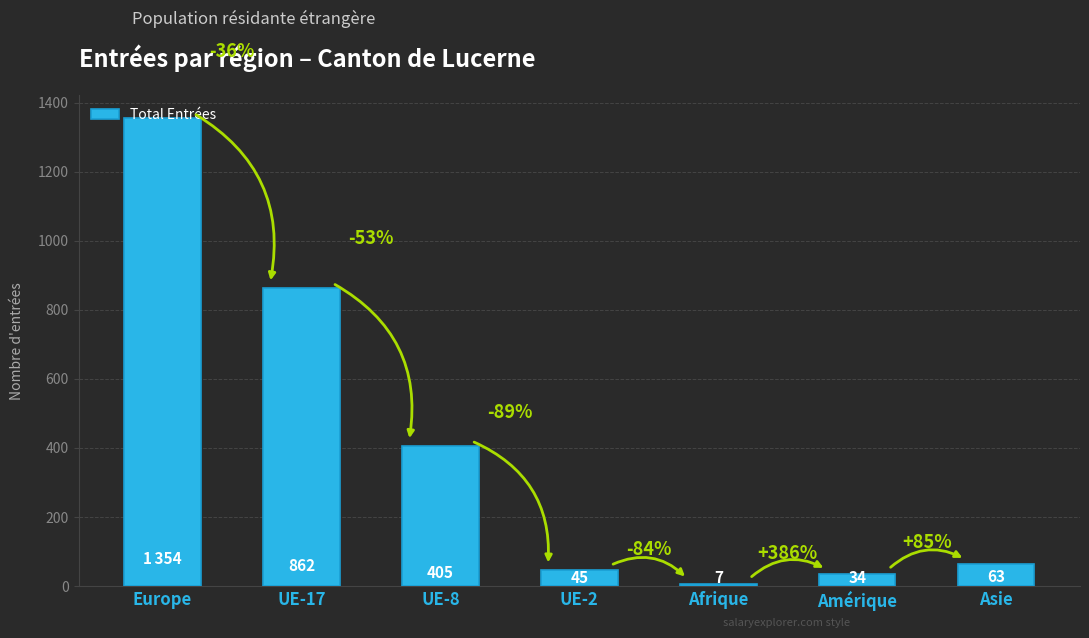

Does the chart contain any negative values?

No